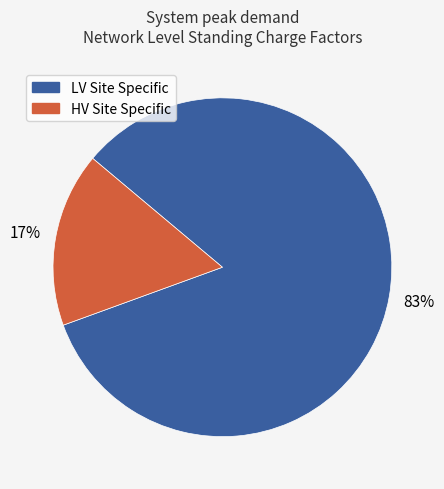

Which category has the smallest portion of the pie?

HV Site Specific